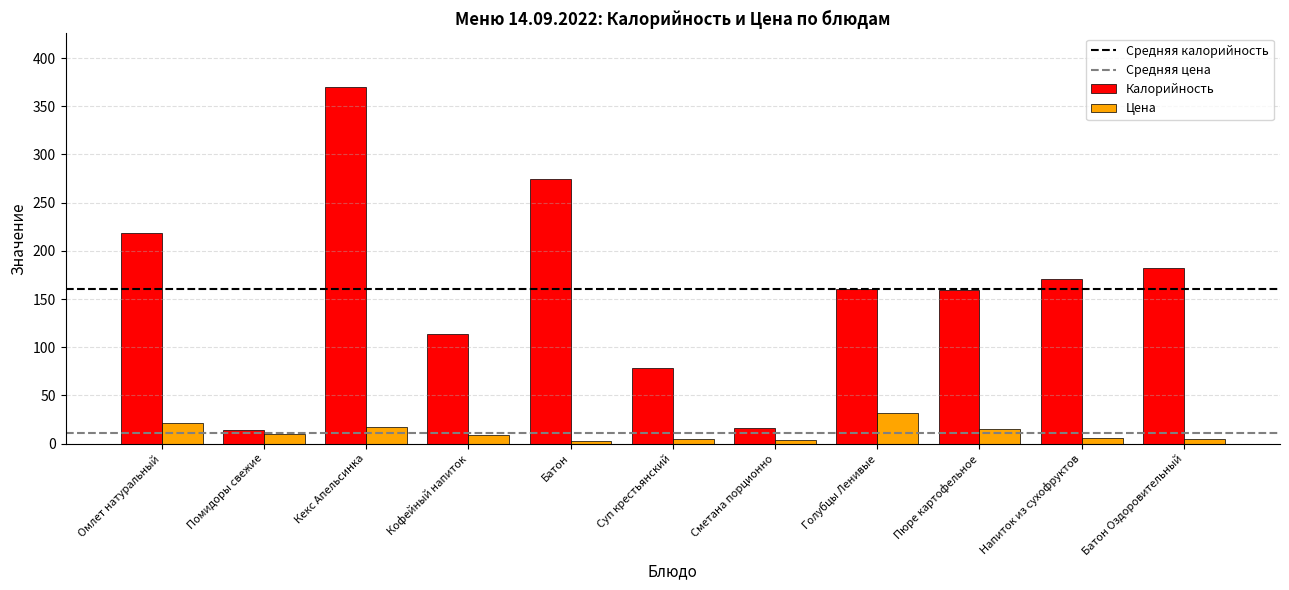

True or false: Калорийность has a value of 218.0 at Омлет натуральный.

True